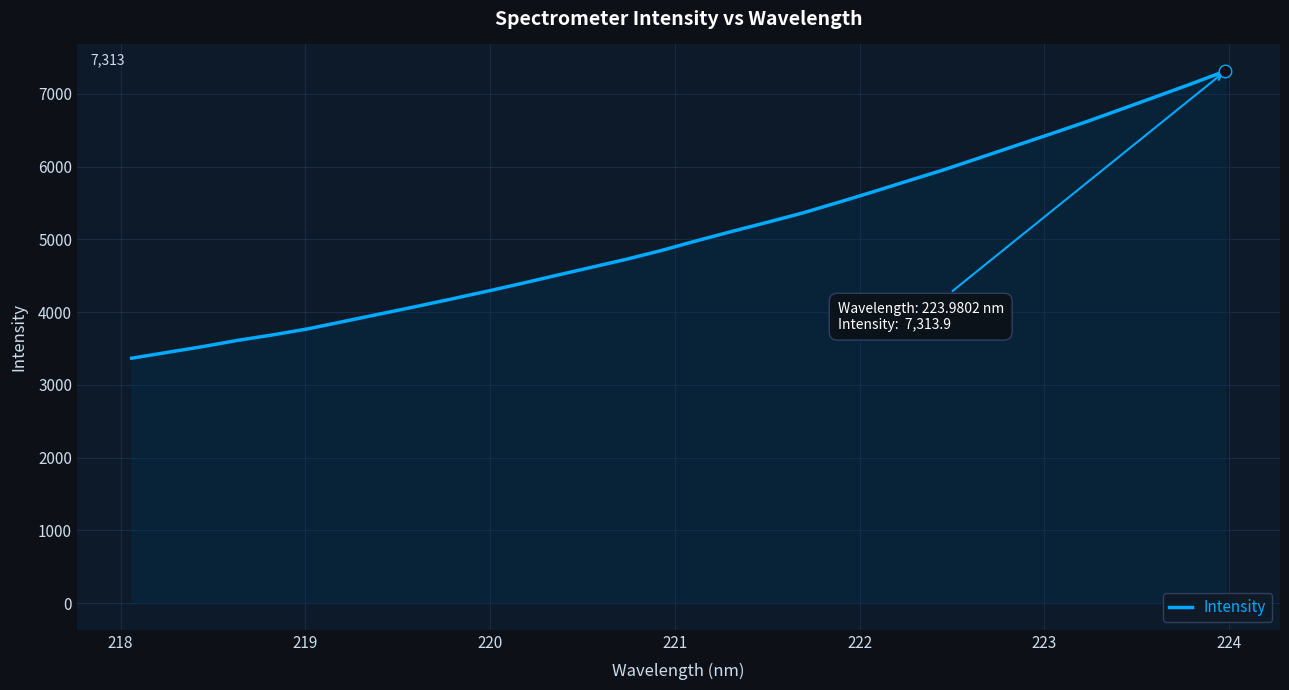

What is the sum of all values?

162094.6